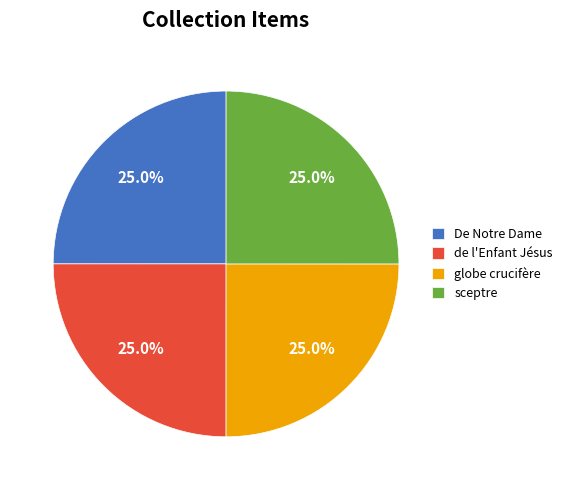

Is it true that globe crucifère is 18% of the pie?

False